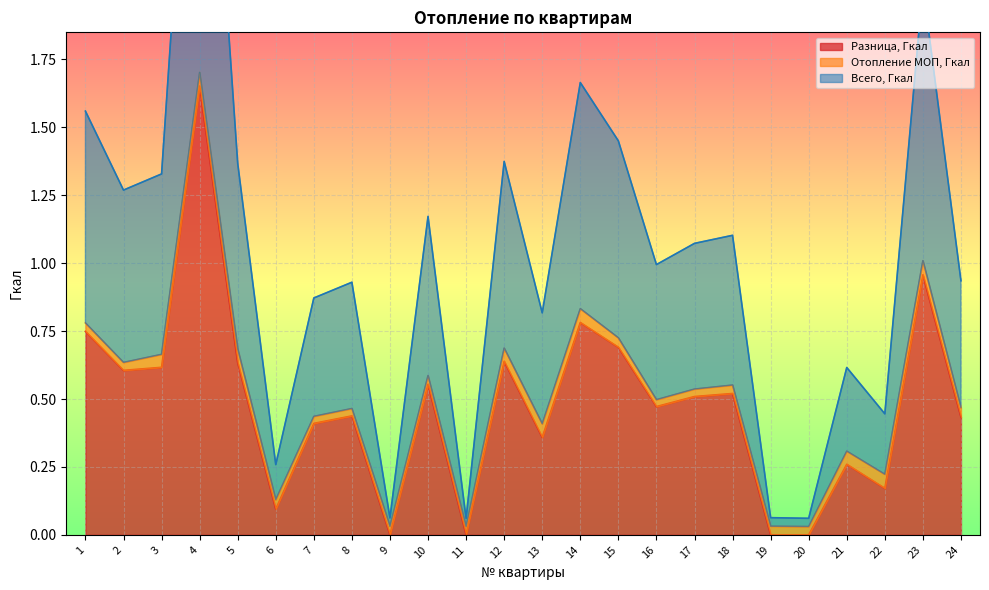

What is the total value across all series at 4?

5.1